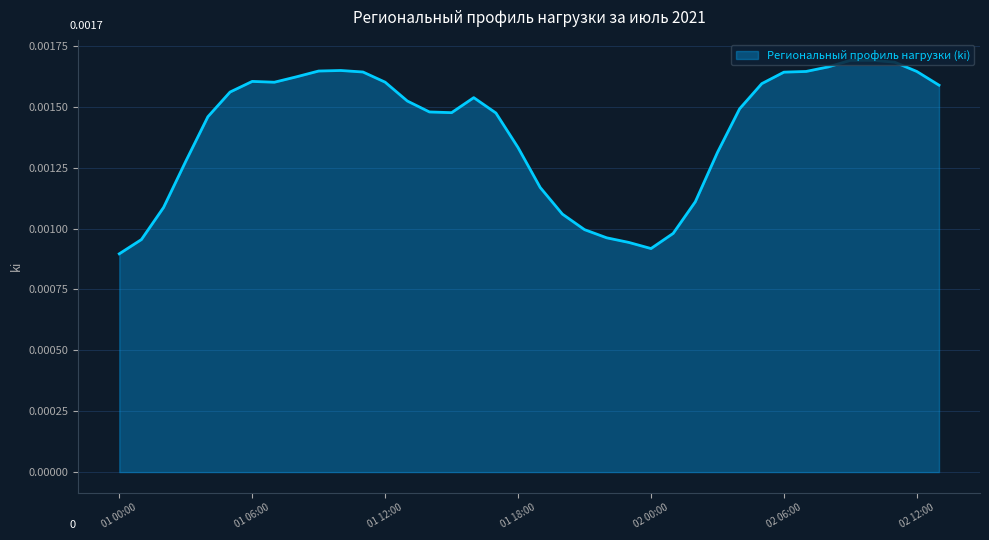

How many lines are shown in the chart?

1